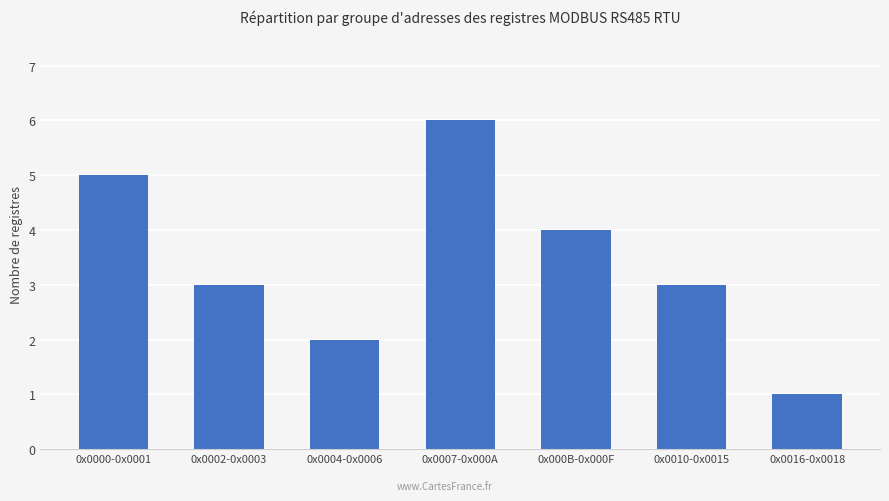

What is the change in value from 0x0002-0x0003 to 0x0004-0x0006?

-1